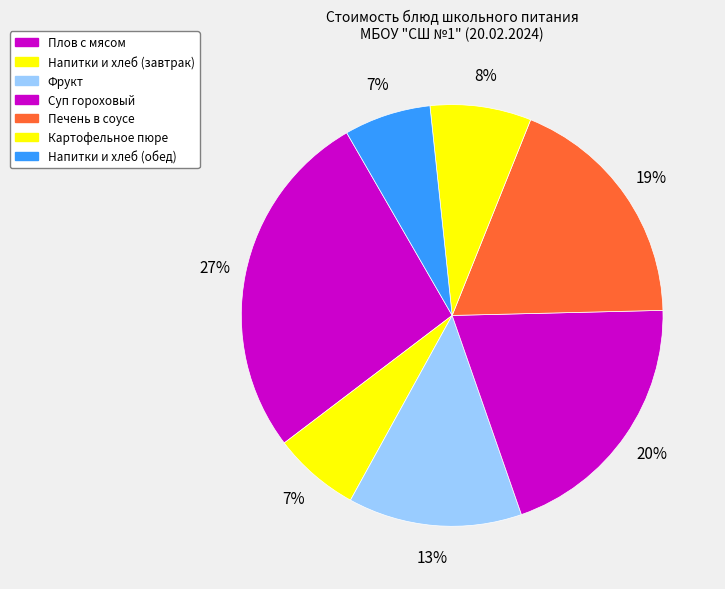

What is the largest slice in the pie chart?

Плов с мясом